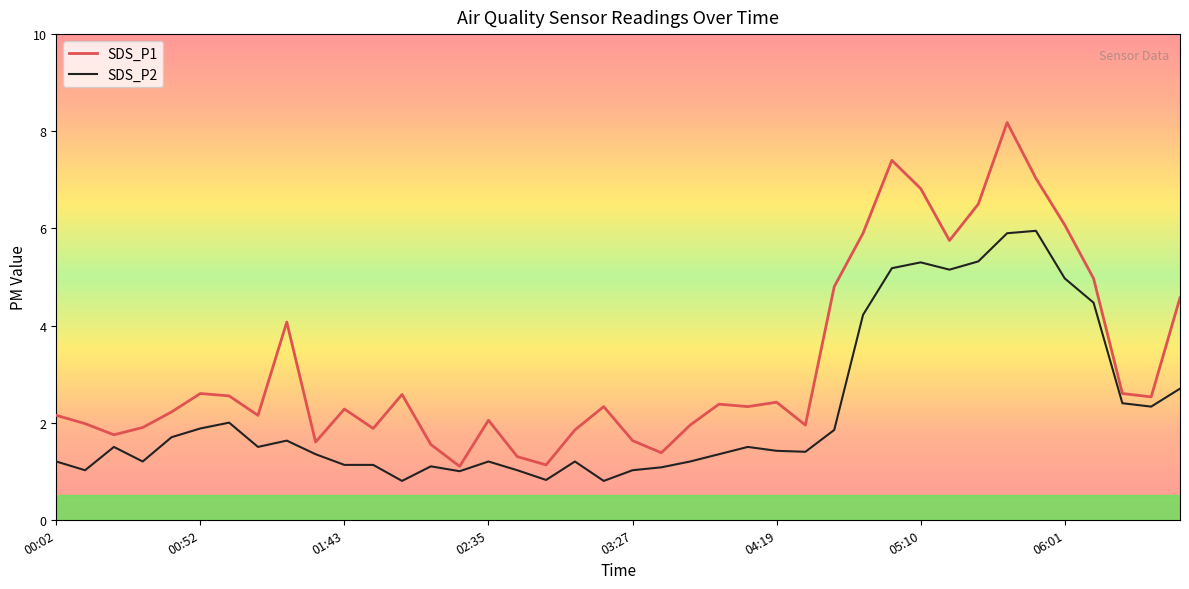

What is the highest value of the SDS_P1 series?

8.2